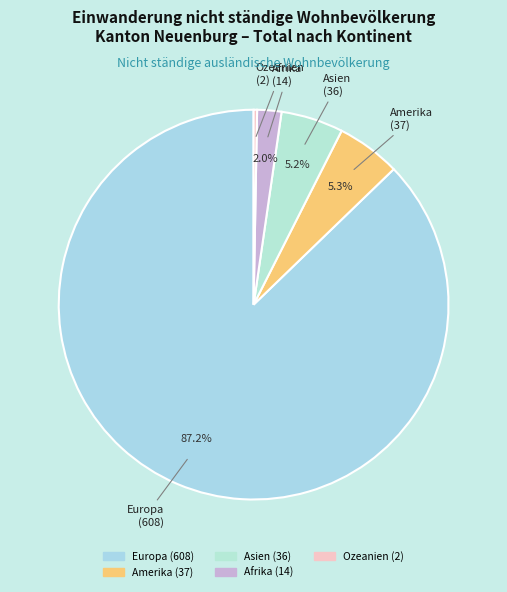

How many segments does this pie chart have?

5